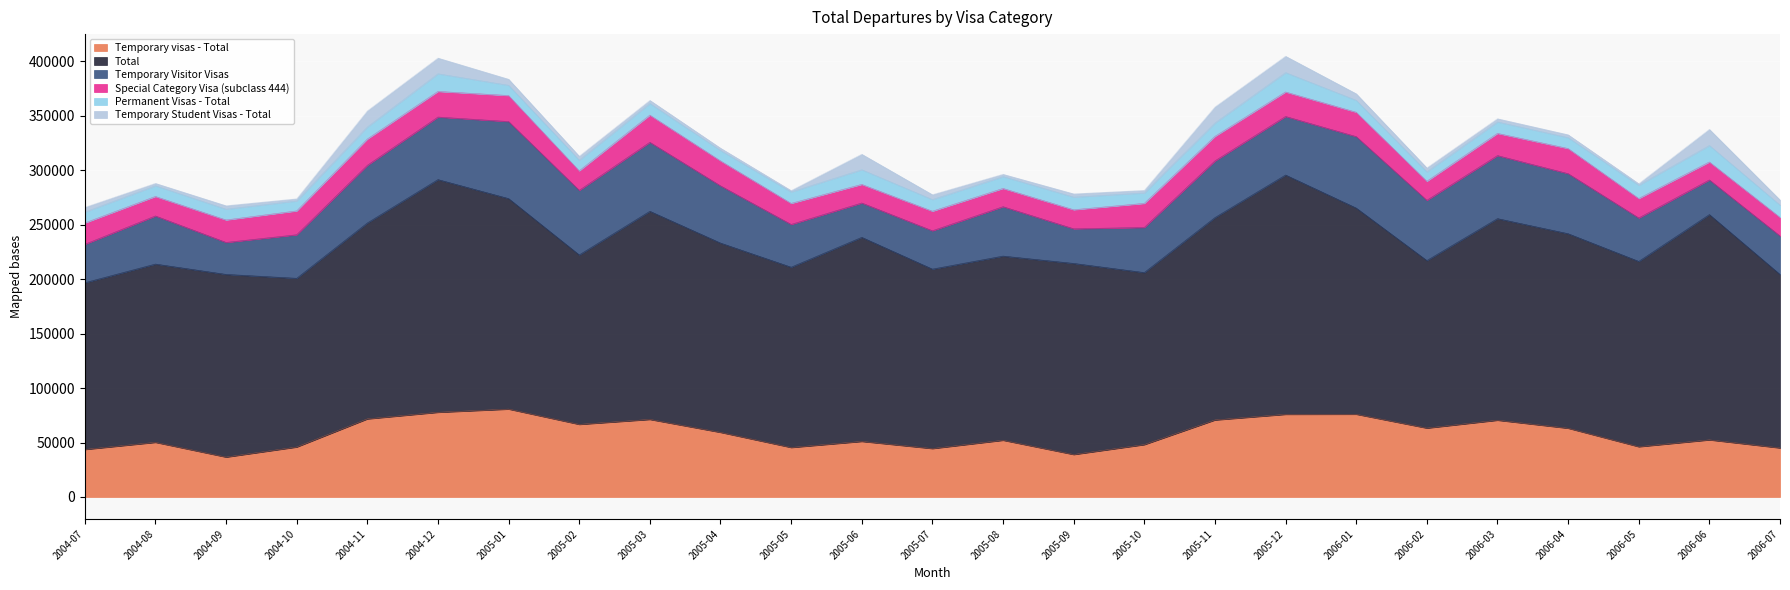

What is the difference between the Temporary visas - Total values at 2004-11 and 2004-09?

35070